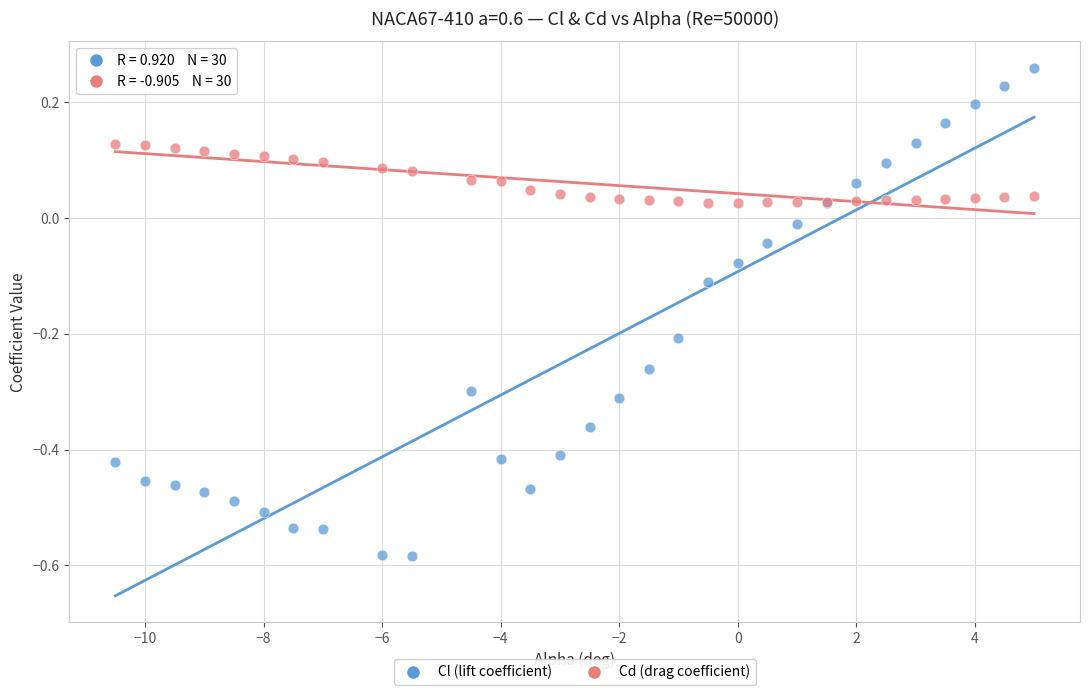

What are all the series names shown in the legend?

Cl (lift coefficient), Cd (drag coefficient)